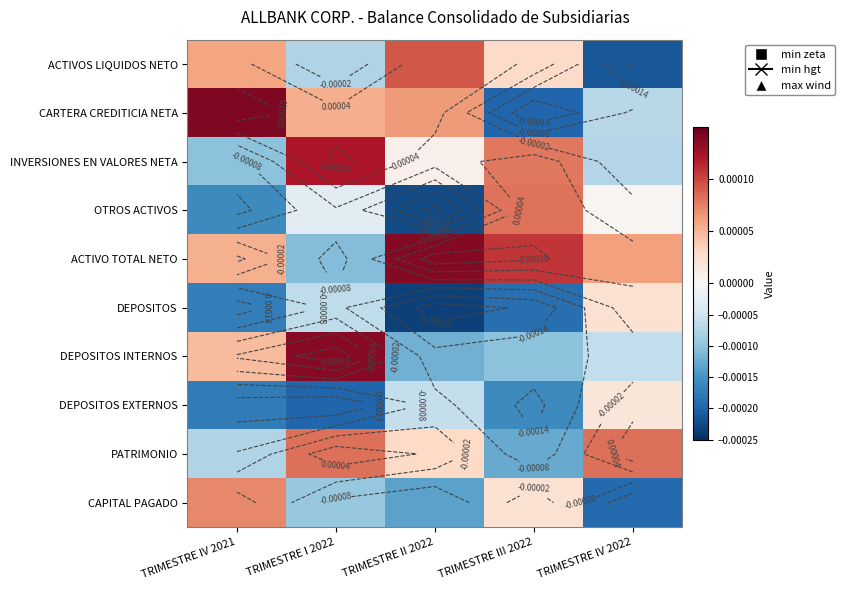

How many data points in DEPOSITOS are above 0?

1